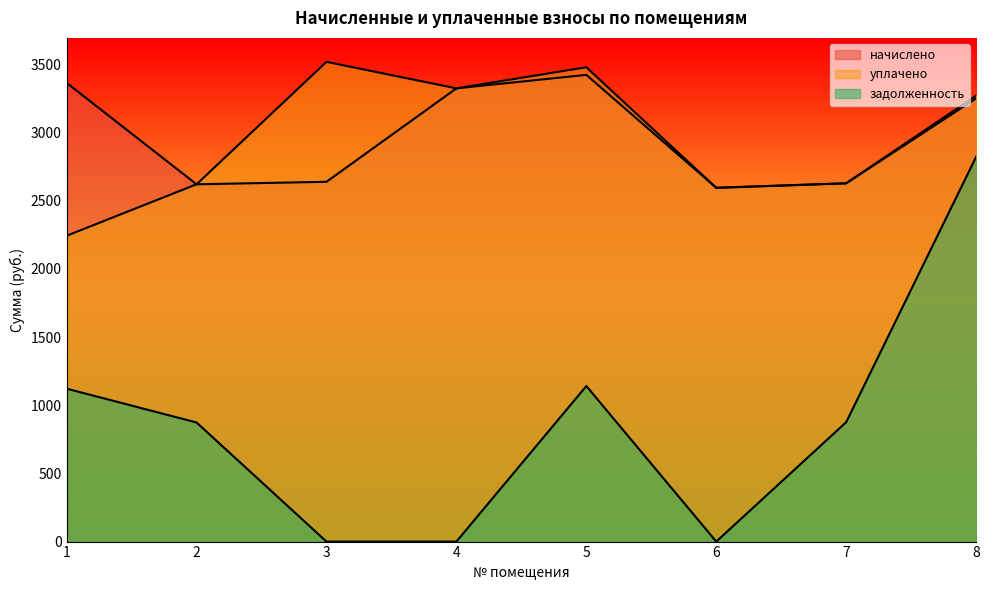

True or false: уплачено and начислено cross at least once.

False